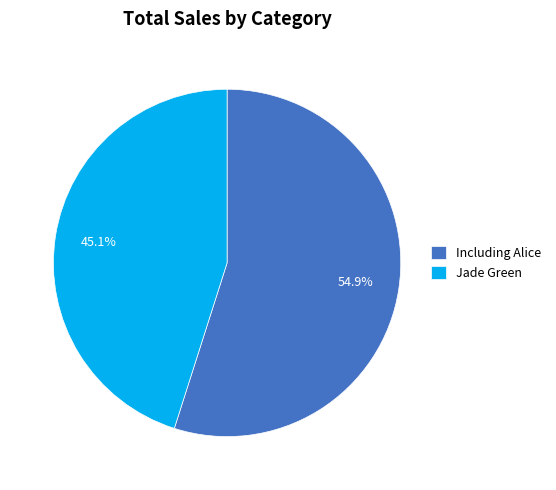

To the nearest percent, what is the average slice percentage?

50%